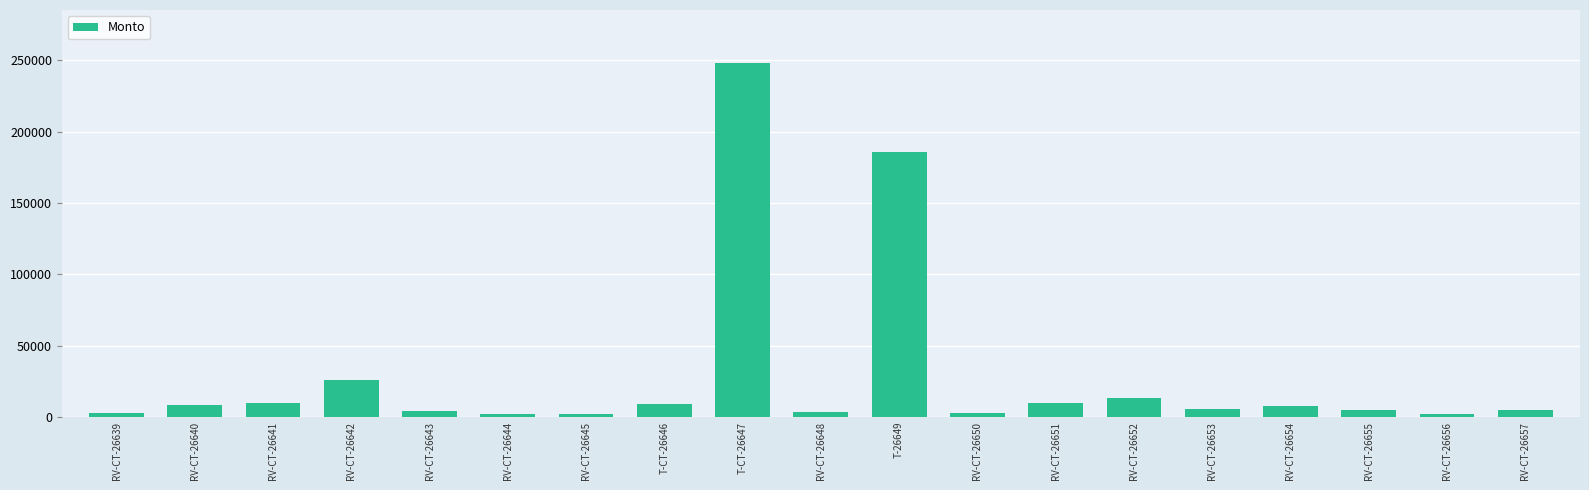

Which has a higher value, RV-CT-26652 or RV-CT-26654?

RV-CT-26652